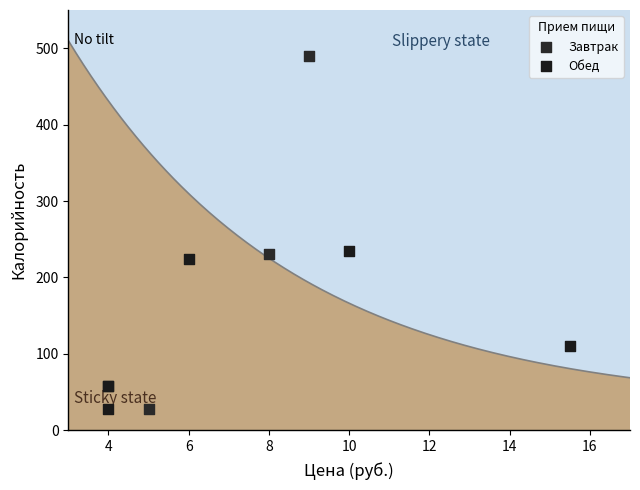

Which series contains the highest Y value?

Завтрак